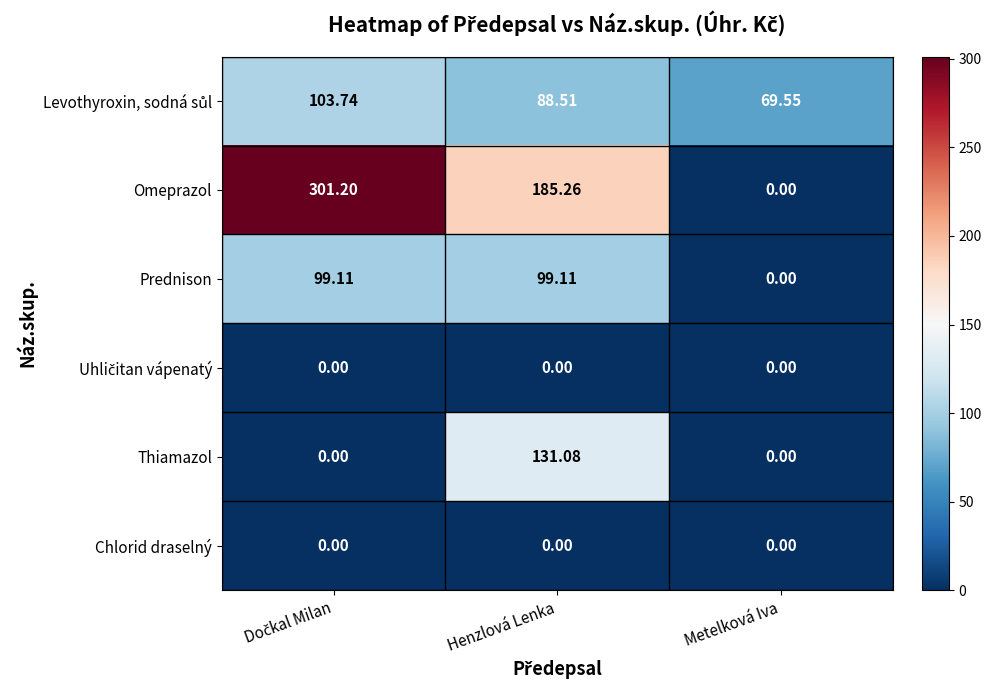

Which series has the largest range (max minus min)?

Omeprazol